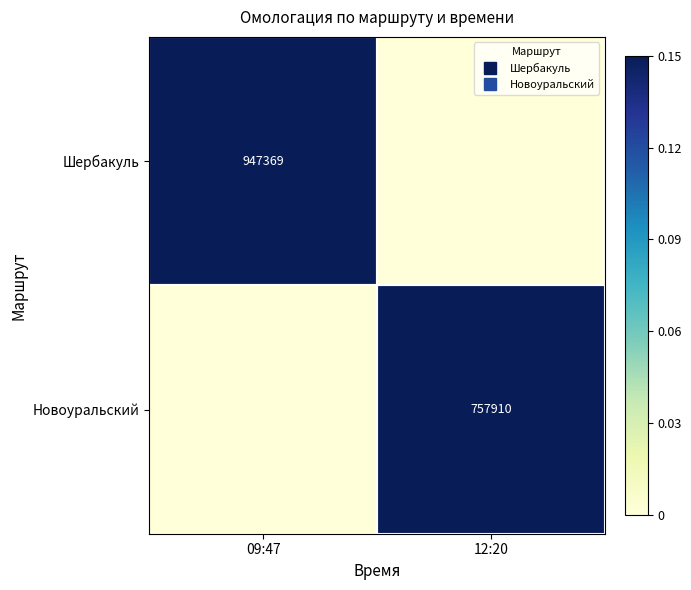

At which category is the sum across all series the highest?

09:47